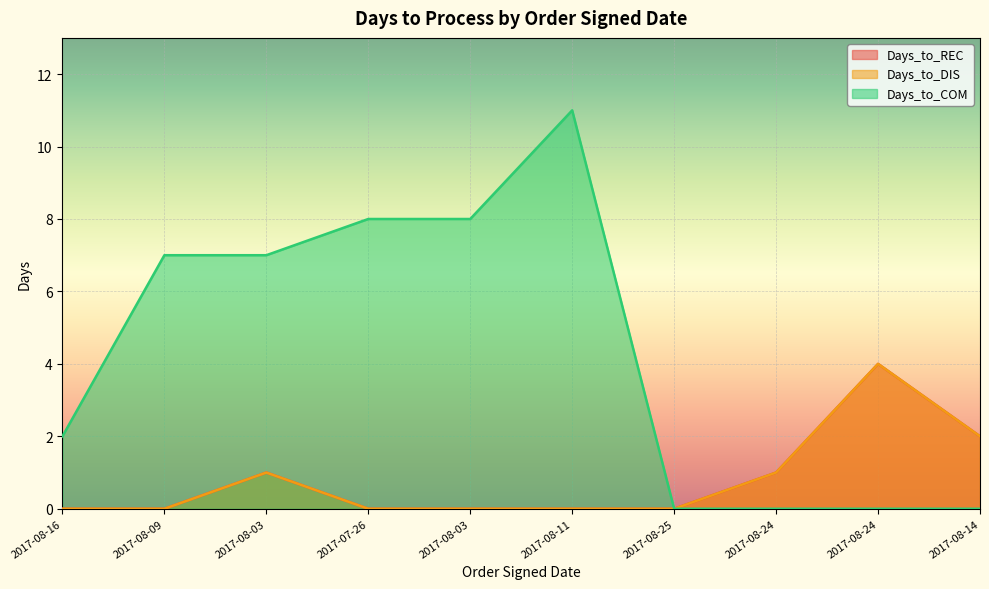

What are all the series names shown in the legend?

Days_to_REC, Days_to_DIS, Days_to_COM